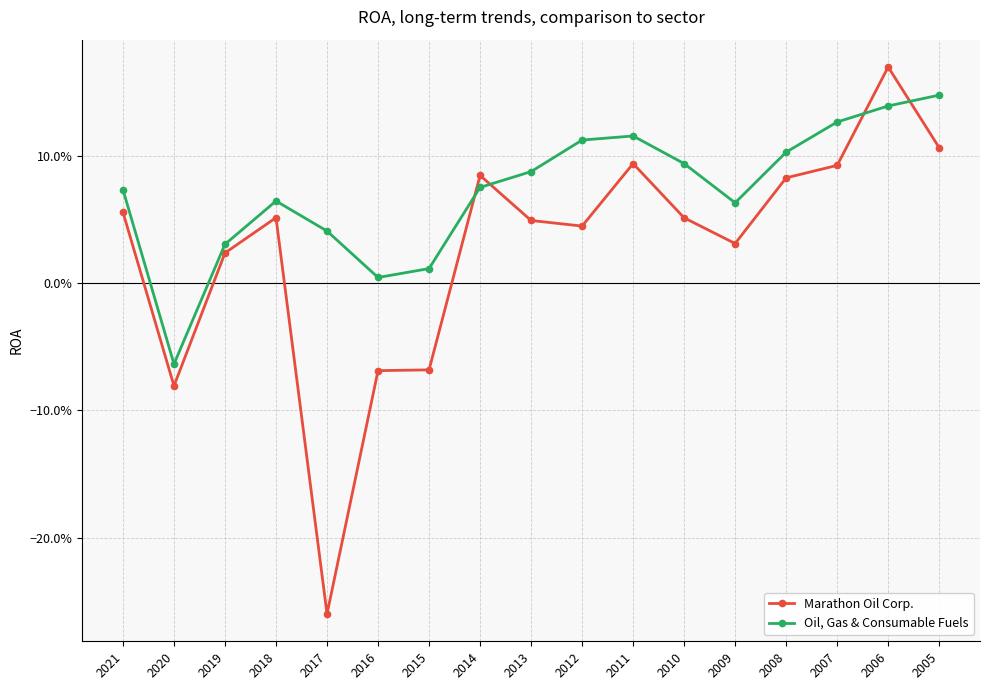

Is this an area chart (filled region under the line)?

No